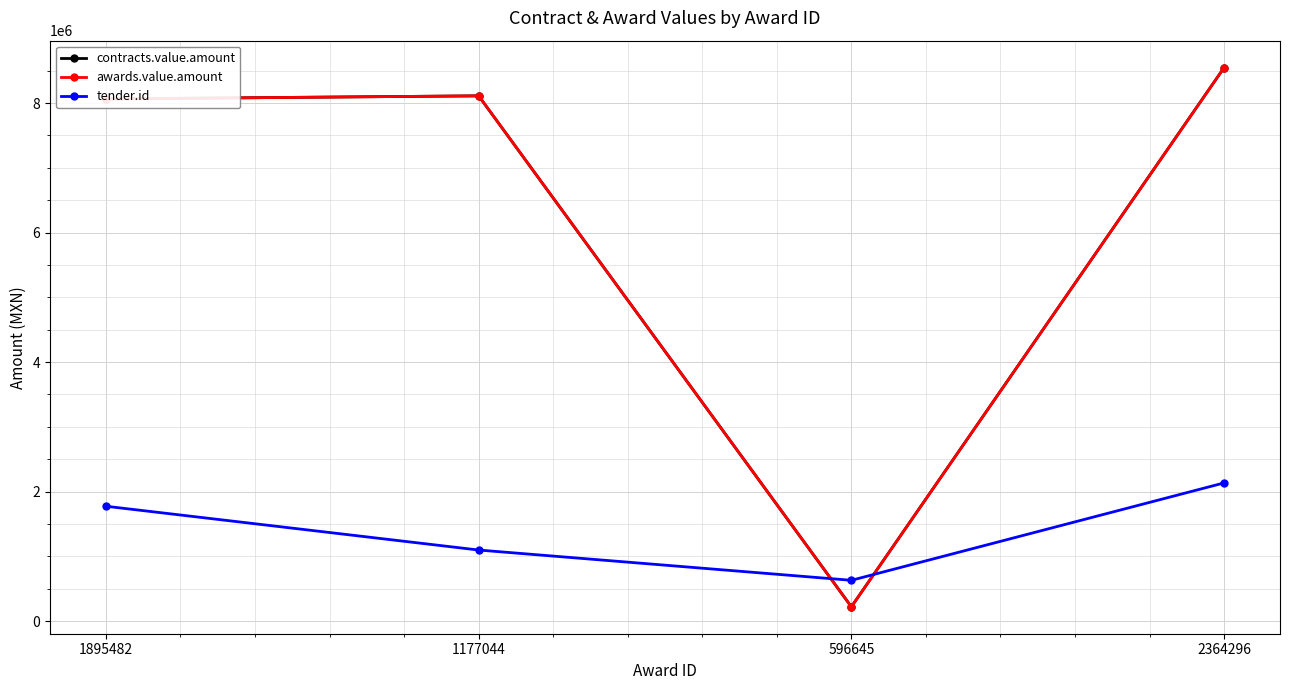

True or false: contracts.value.amount and awards.value.amount intersect in this chart.

False